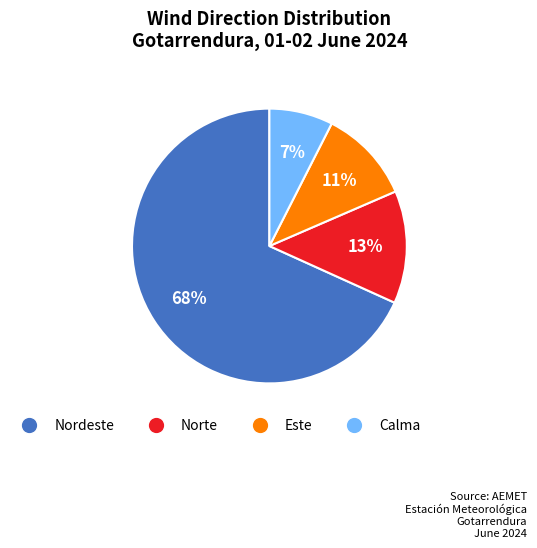

To the nearest percent, what is the average slice percentage?

25%